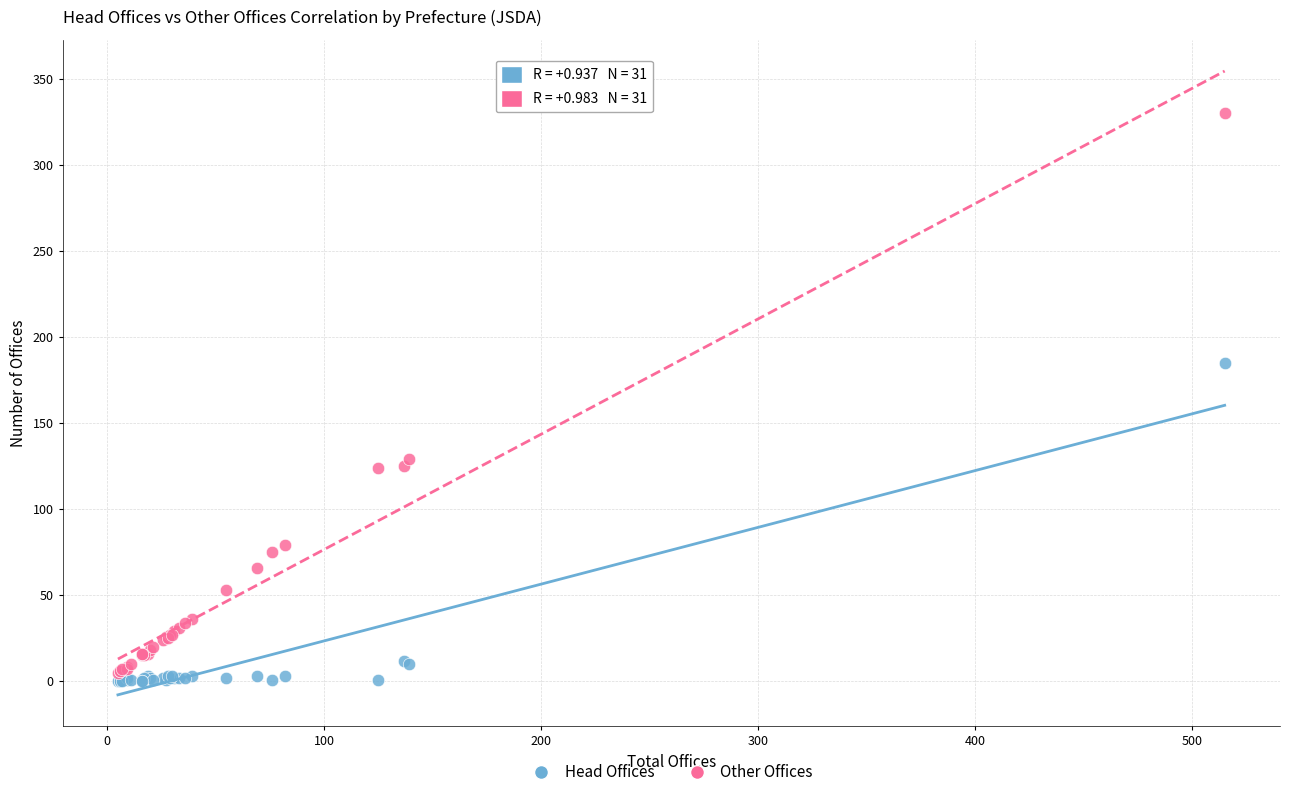

Across all series, what Y value is closest to 165?

185